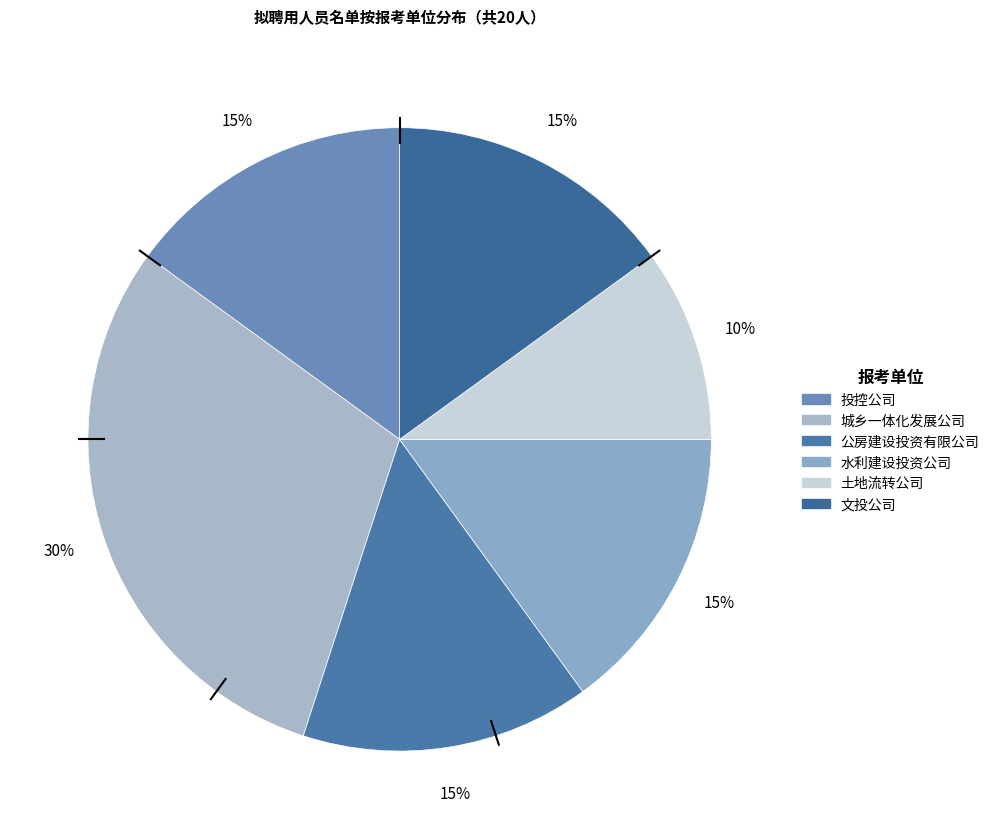

Which category has the biggest portion of the pie?

城乡一体化发展公司